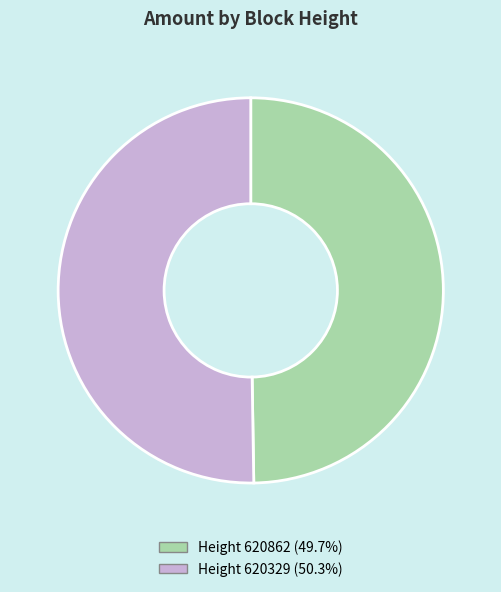

Approximately how many times larger is the value at Height 620862 (49.7%) compared to Height 620329 (50.3%)?

1.0